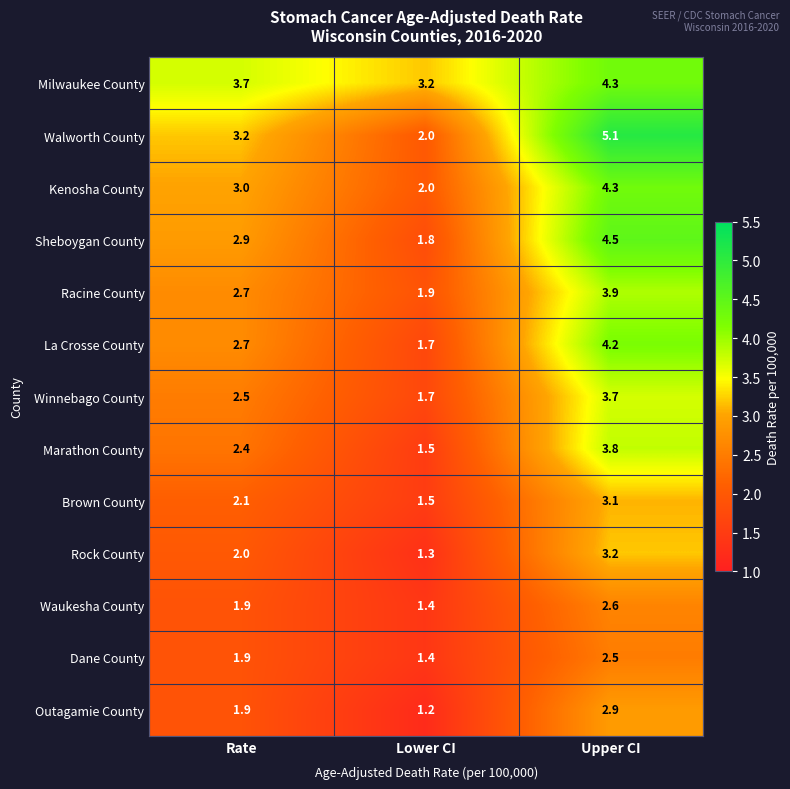

Which category has the lowest value across all series?

Lower CI